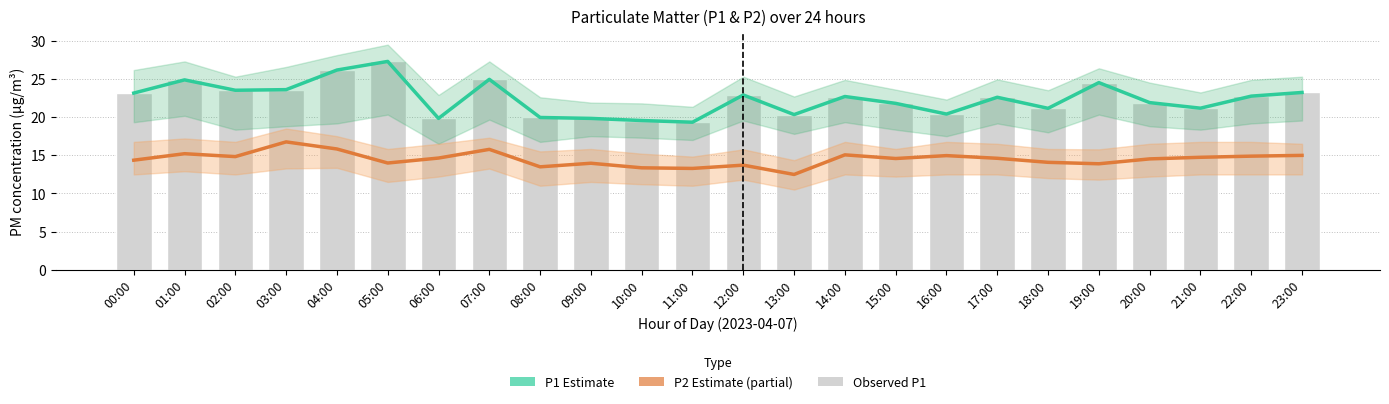

Where does the P1 Estimate series first go above 22?

00:00